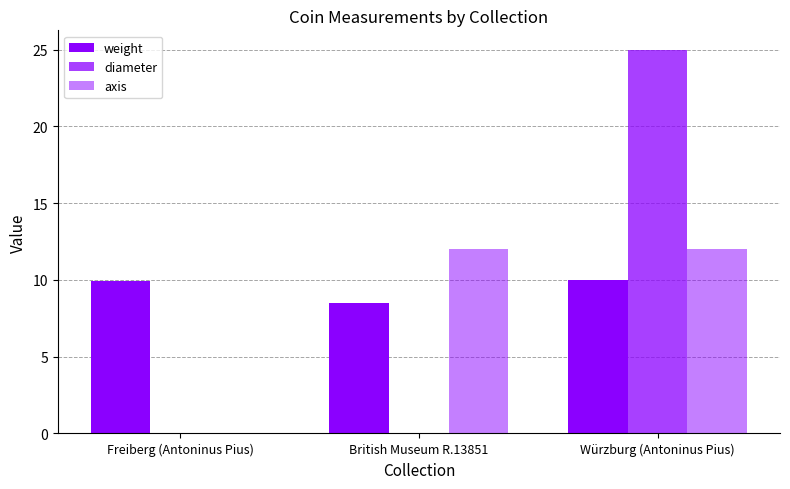

The weight series shows 6.3 at Freiberg (Antoninus Pius). True or false?

False